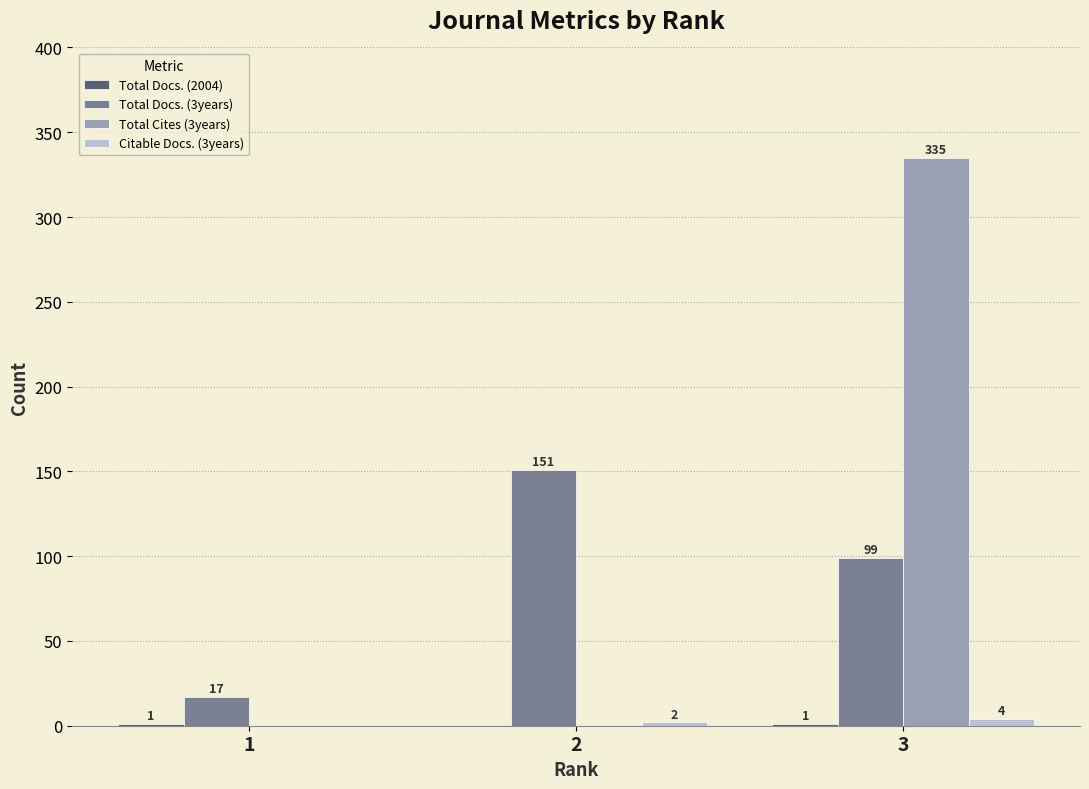

Between 1 and 3, which series saw the biggest shift?

Total Cites (3years)